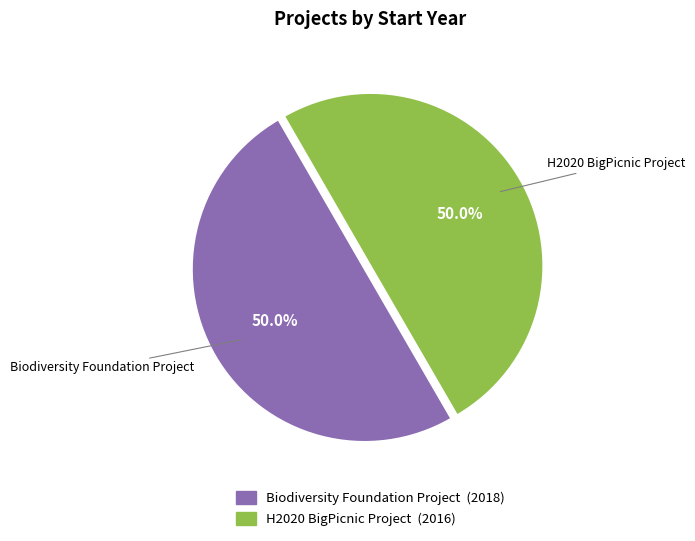

The Biodiversity Foundation Project slice represents 50% of the pie. True or false?

True